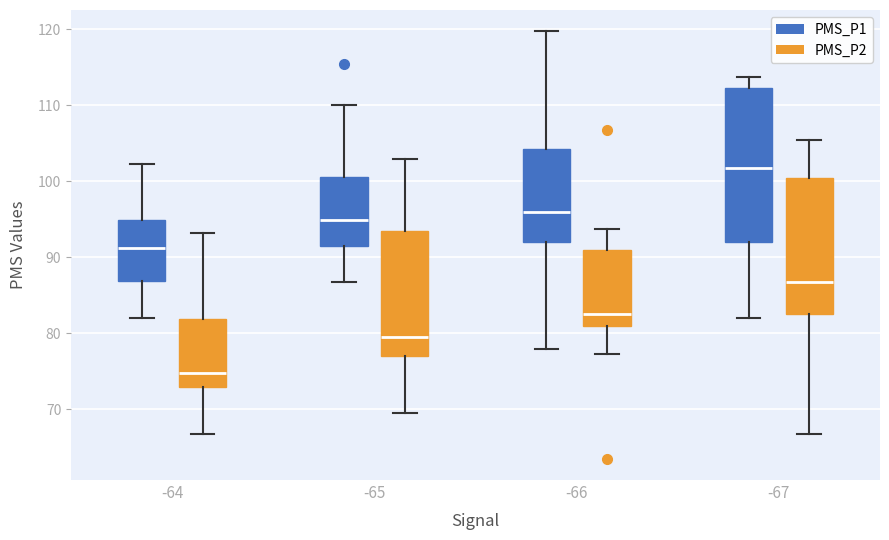

Where is the lower edge of the box for -66 (PMS_P2) on the y-axis? The values are not printed on the chart, so give them approximately, as read against the axis.

81